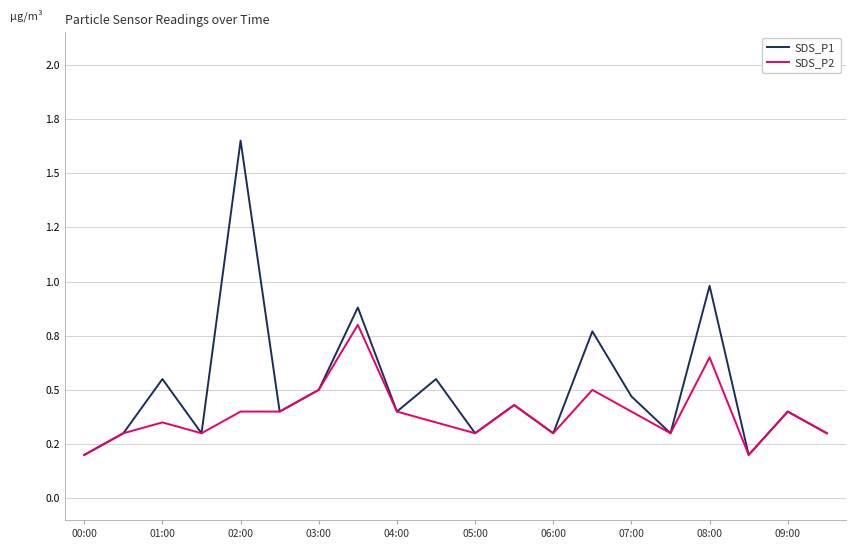

What are all the series names shown in the legend?

SDS_P1, SDS_P2